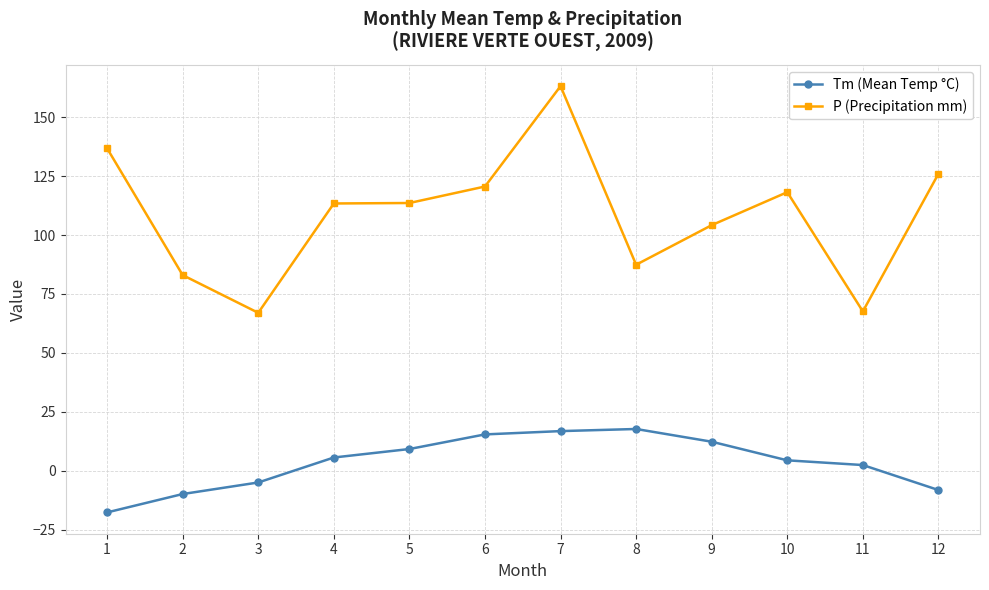

Which series has the widest spread of values?

P (Precipitation mm)